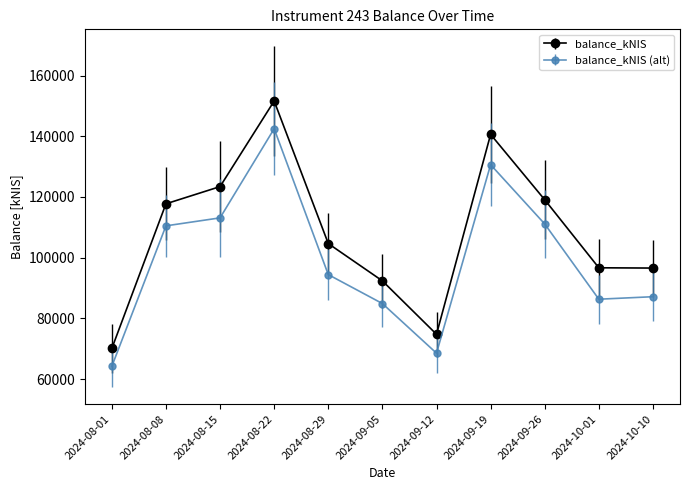

Is this an area chart (filled region under the line)?

No